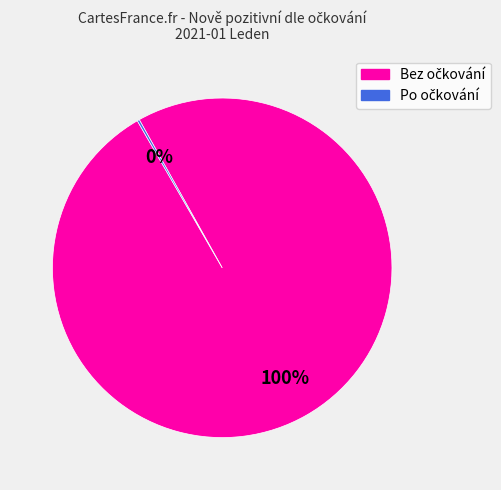

To the nearest percent, what is the average slice percentage?

50%